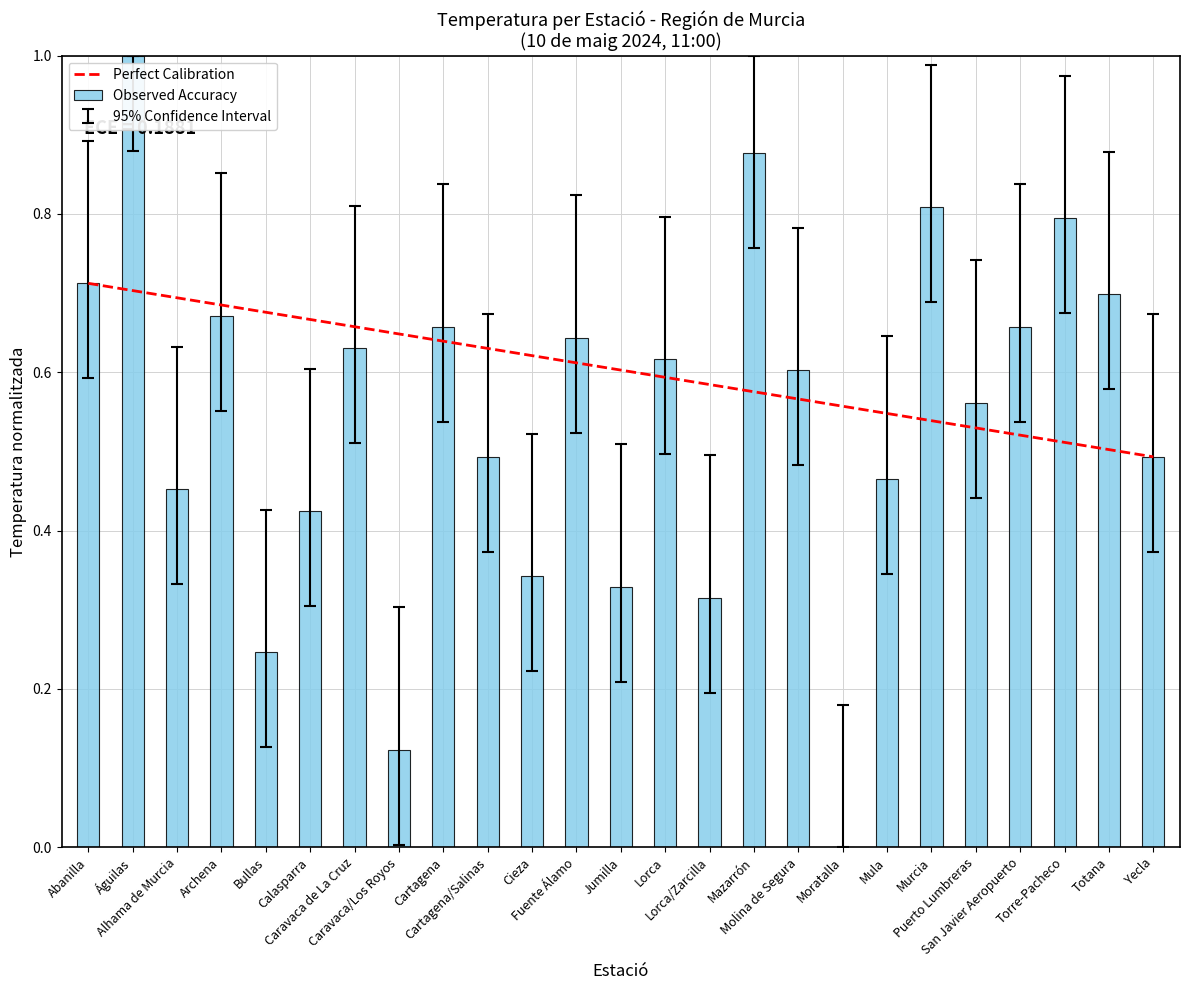

Is it true that the value at Caravaca de La Cruz is 0.6?

True